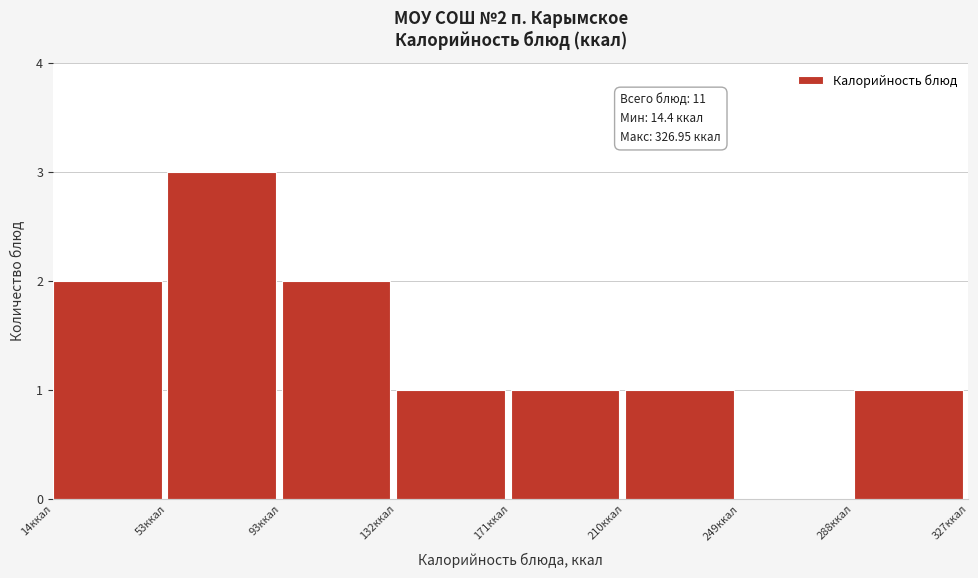

Over which range of the x-axis is the bar tallest?

55 to 95